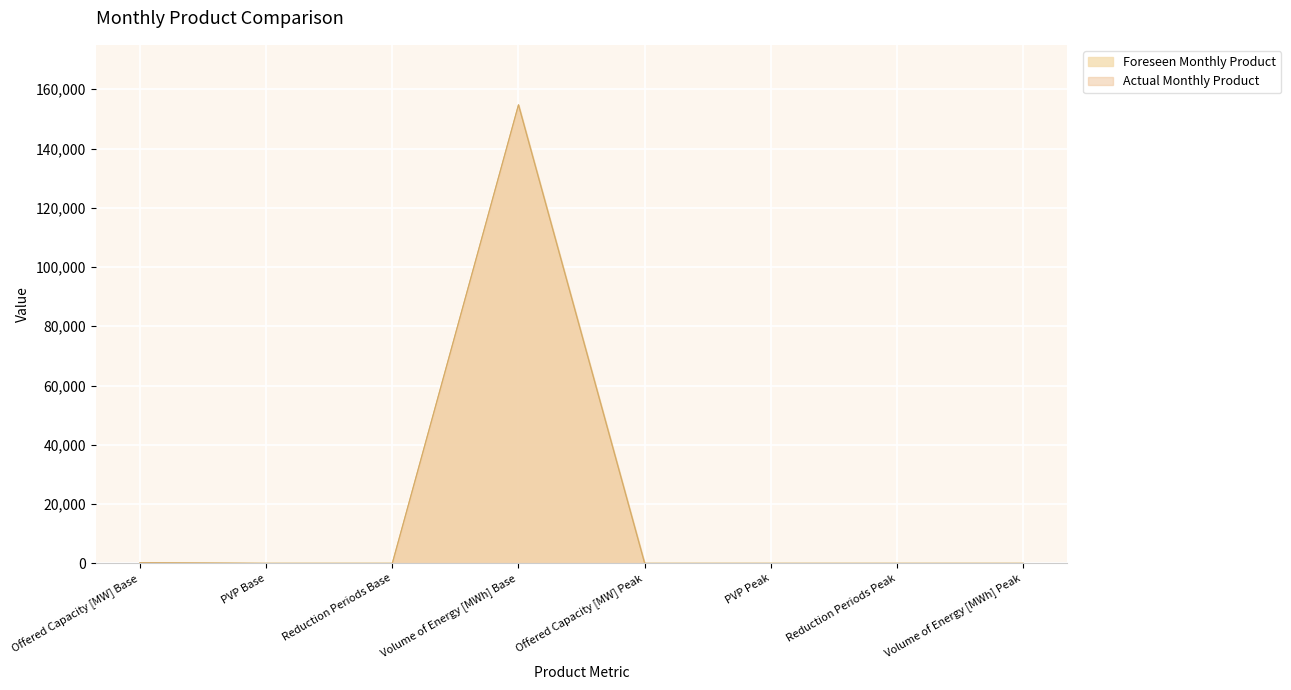

Which series has the widest spread of values?

Foreseen Monthly Product